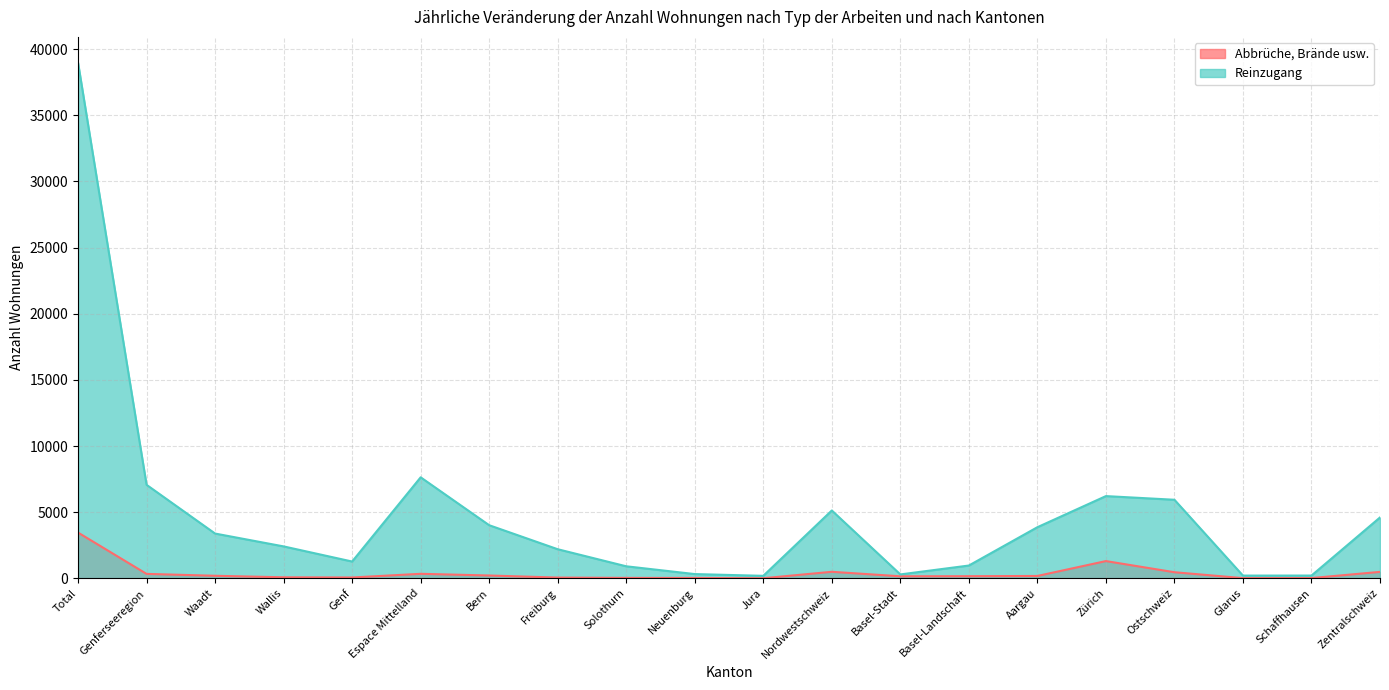

Reading left to right, transcribe all the data shown in this chart.

Abbrüche, Brände usw.: Total=3459	Genferseeregion=336	Waadt=193	Wallis=79	Genf=64	Espace Mittelland=342	Bern=214	Freiburg=58	Solothurn=34	Neuenburg=28	Jura=8	Nordwestschweiz=494	Basel-Stadt=154	Basel-Landschaft=161	Aargau=179	Zürich=1304	Ostschweiz=461	Glarus=16	Schaffhausen=20	Zentralschweiz=488
Reinzugang: Total=38977	Genferseeregion=7069	Waadt=3385	Wallis=2414	Genf=1270	Espace Mittelland=7636	Bern=4015	Freiburg=2200	Solothurn=910	Neuenburg=322	Jura=189	Nordwestschweiz=5128	Basel-Stadt=296	Basel-Landschaft=968	Aargau=3864	Zürich=6216	Ostschweiz=5939	Glarus=207	Schaffhausen=210	Zentralschweiz=4602